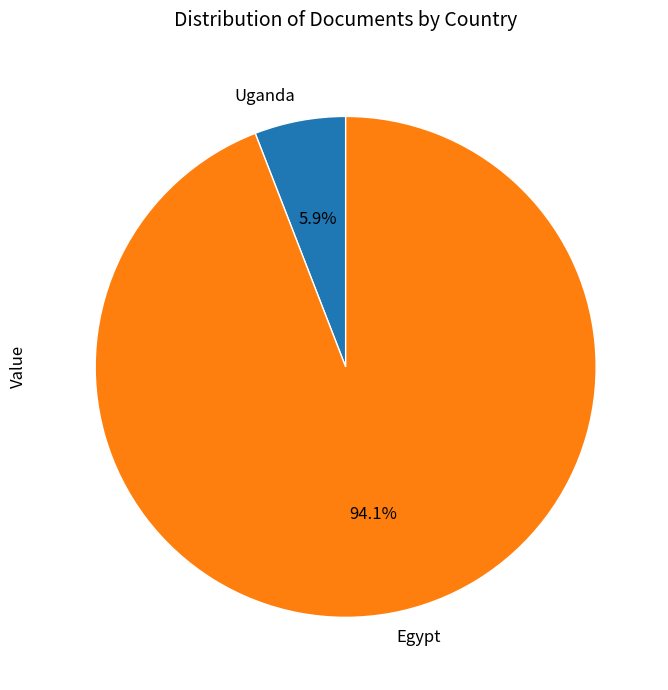

How much of the chart is everything except Uganda?

94.1%